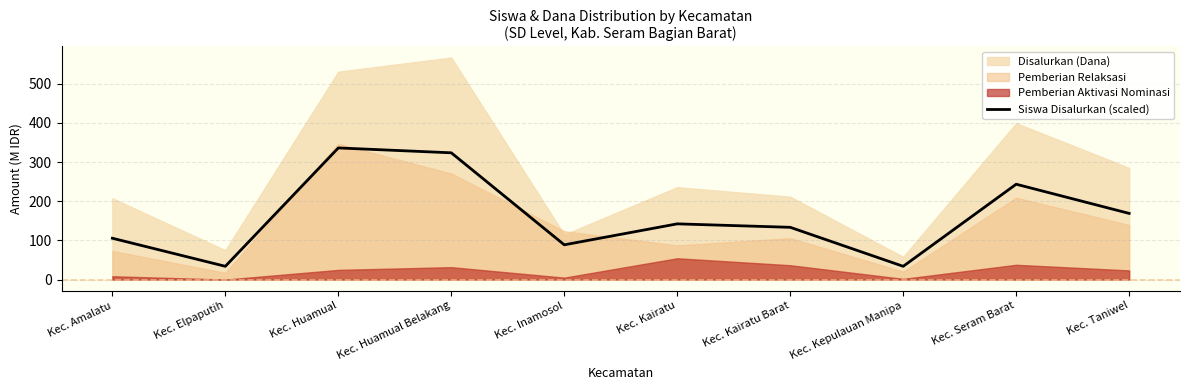

What is the difference between the second highest and second lowest values?

290.0